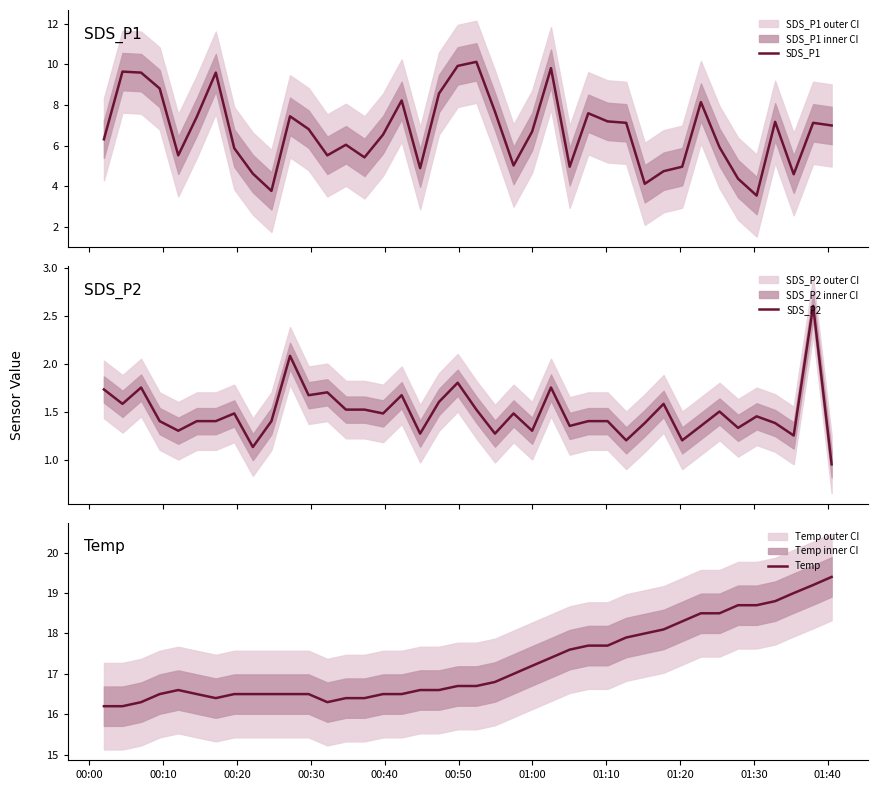

Rank the series by their maximum value, from highest to lowest.

Temp, SDS_P1, SDS_P2